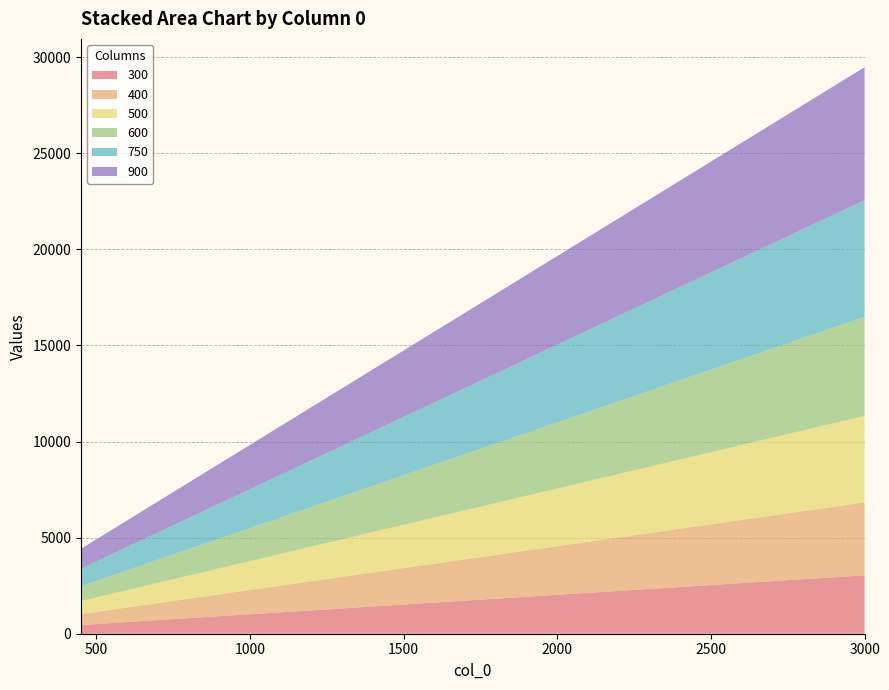

Reading right to left, list all the values displayed in this chart.

300: 3000=3039	2700=2735	2550=2583	2400=2431	2250=2279	2100=2127	1950=1975	1800=1823	1650=1671	1500=1520	1350=1368	1200=1216	1050=1064	900=912	750=760	600=608	450=456
400: 3000=3795	2700=3416	2550=3226	2400=3036	2250=2846	2100=2657	1950=2467	1800=2277	1650=2087	1500=1898	1350=1708	1200=1518	1050=1328	900=1139	750=949	600=759	450=569
500: 3000=4497	2700=4047	2550=3822	2400=3598	2250=3373	2100=3148	1950=2923	1800=2698	1650=2473	1500=2249	1350=2024	1200=1799	1050=1574	900=1349	750=1124	600=899	450=675
600: 3000=5154	2700=4639	2550=4381	2400=4123	2250=3866	2100=3608	1950=3350	1800=3092	1650=2835	1500=2577	1350=2319	1200=2062	1050=1804	900=1546	750=1289	600=1031	450=773
750: 3000=6072	2700=5465	2550=5161	2400=4858	2250=4554	2100=4250	1950=3947	1800=3643	1650=3340	1500=3036	1350=2732	1200=2429	1050=2125	900=1822	750=1518	600=1214	450=911
900: 3000=6915	2700=6224	2550=5878	2400=5532	2250=5186	2100=4841	1950=4495	1800=4149	1650=3803	1500=3458	1350=3112	1200=2766	1050=2420	900=2075	750=1729	600=1383	450=1037